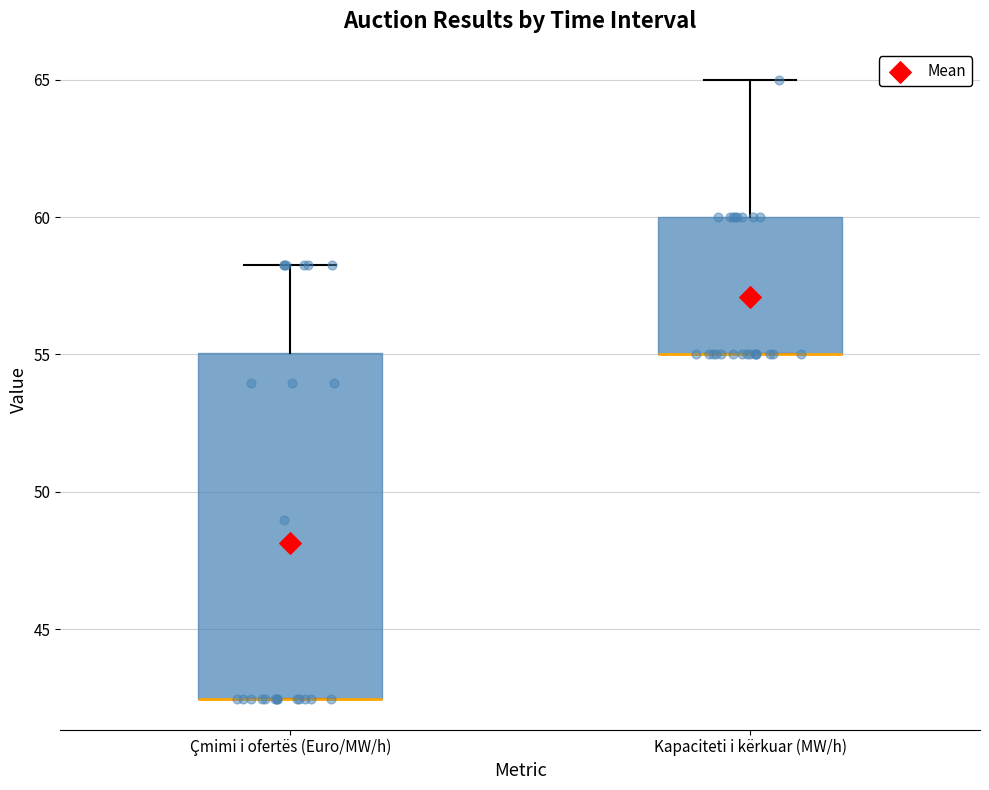

Reading left to right, transcribe this box plot: for each box, give where its median line is, the range the box spans, and where its two whiskers end, as read against the y-axis. The values are not printed on the chart, so give them approximately, as read against the axis.

Çmimi i ofertës (Euro/MW/h): median 42.5 (drawn on the box's lower edge), box 42.5 to 55.0, whiskers 42.5 to 58.5
Kapaciteti i kërkuar (MW/h): median 55.0 (drawn on the box's lower edge), box 55.0 to 60.0, whiskers 55.0 to 65.0